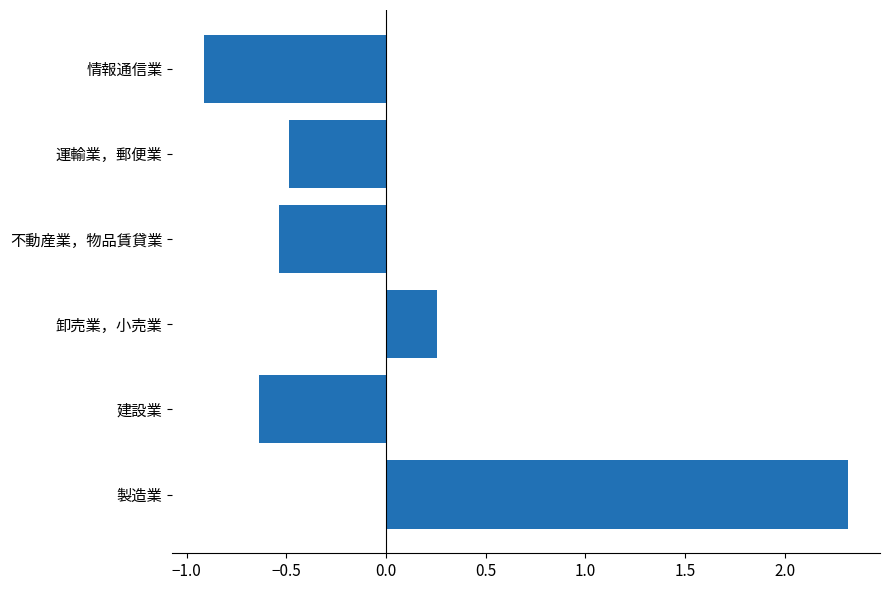

List the labels in order of value, largest first.

製造業, 卸売業，小売業, 運輸業，郵便業, 不動産業，物品賃貸業, 建設業, 情報通信業